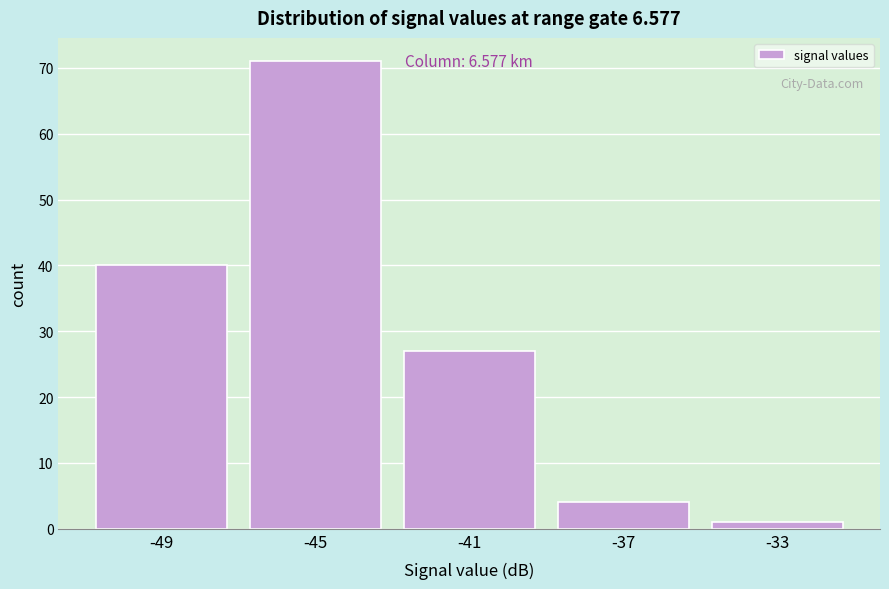

Reading left to right, extract all data points from this chart.

40	71	27	4	1